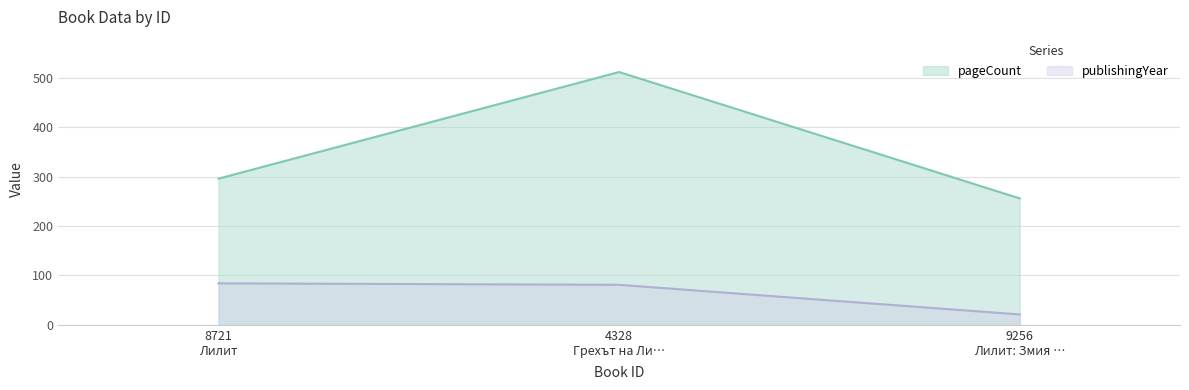

Which series has the largest total across all categories?

pageCount